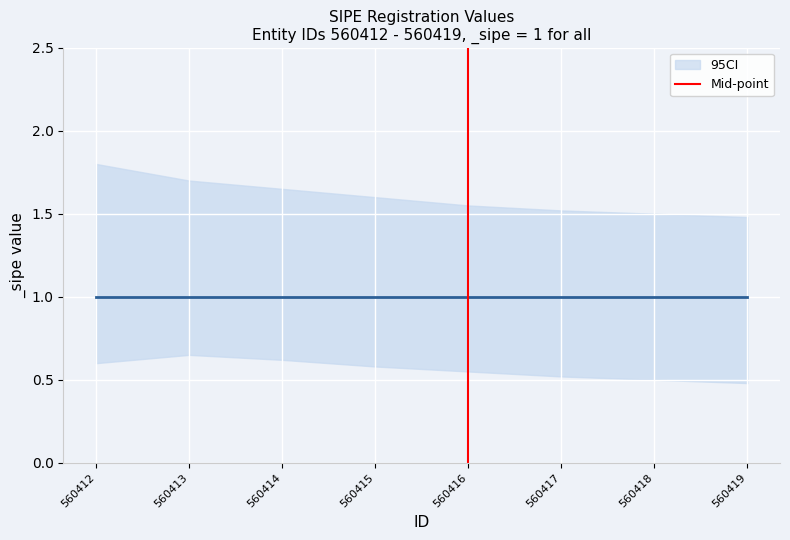

Where is the data nearest to the value 0?

560416